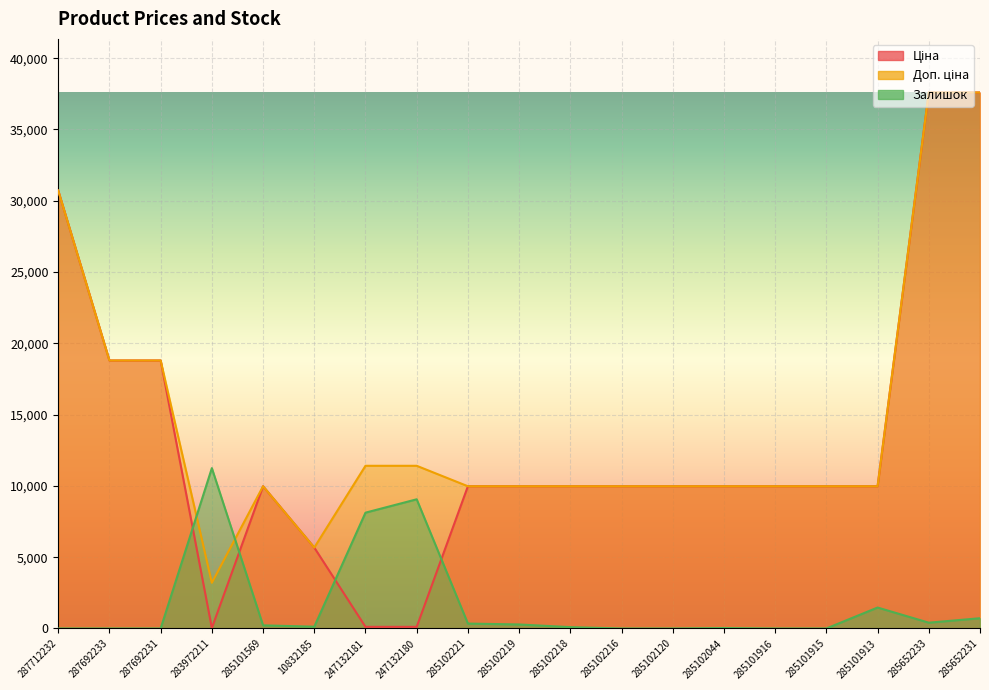

True or false: Залишок has more than 2 interior local peaks.

True